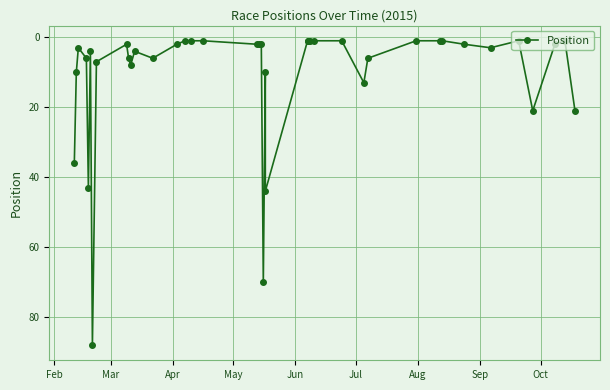

At which label does the data first exceed 3?

Feb